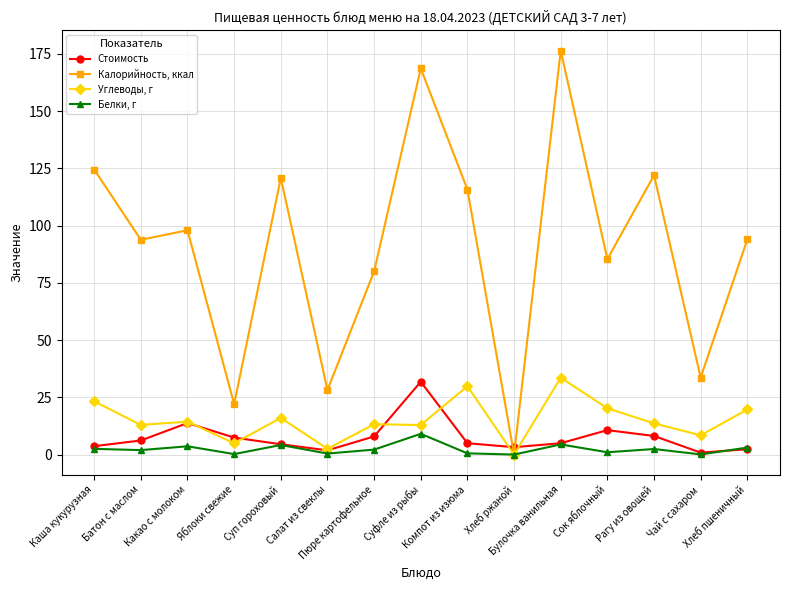

In Калорийность, ккал, how many points are higher than both neighbors (excluding endpoints)?

5